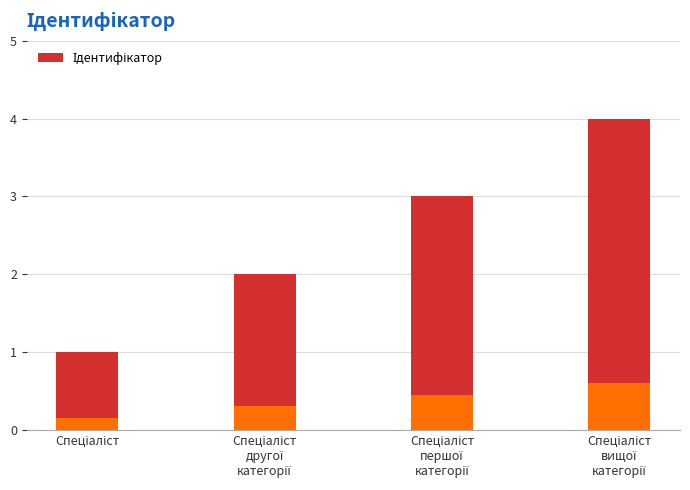

True or false: the data shows 1.7 at Спеціаліст
першої
категорії.

False